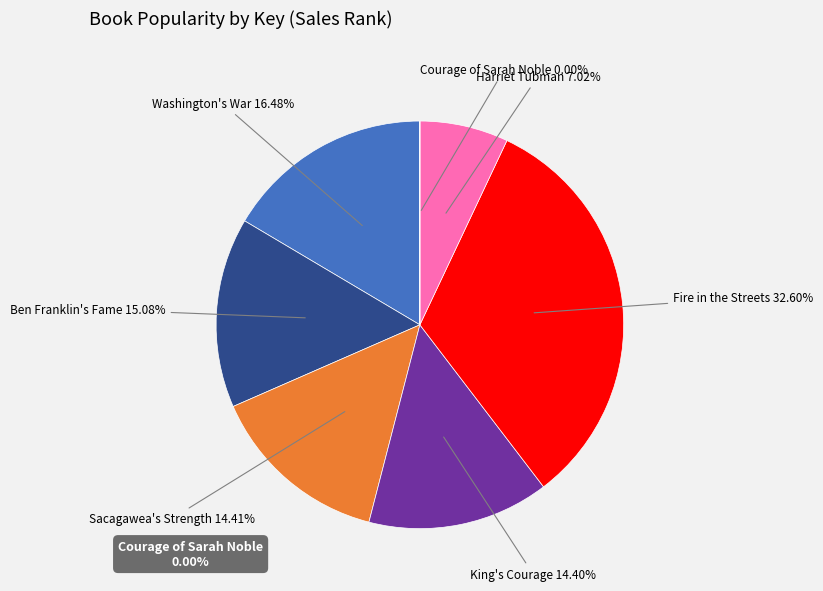

To the nearest percent, what portion does Sacagawea's Strength represent?

14%